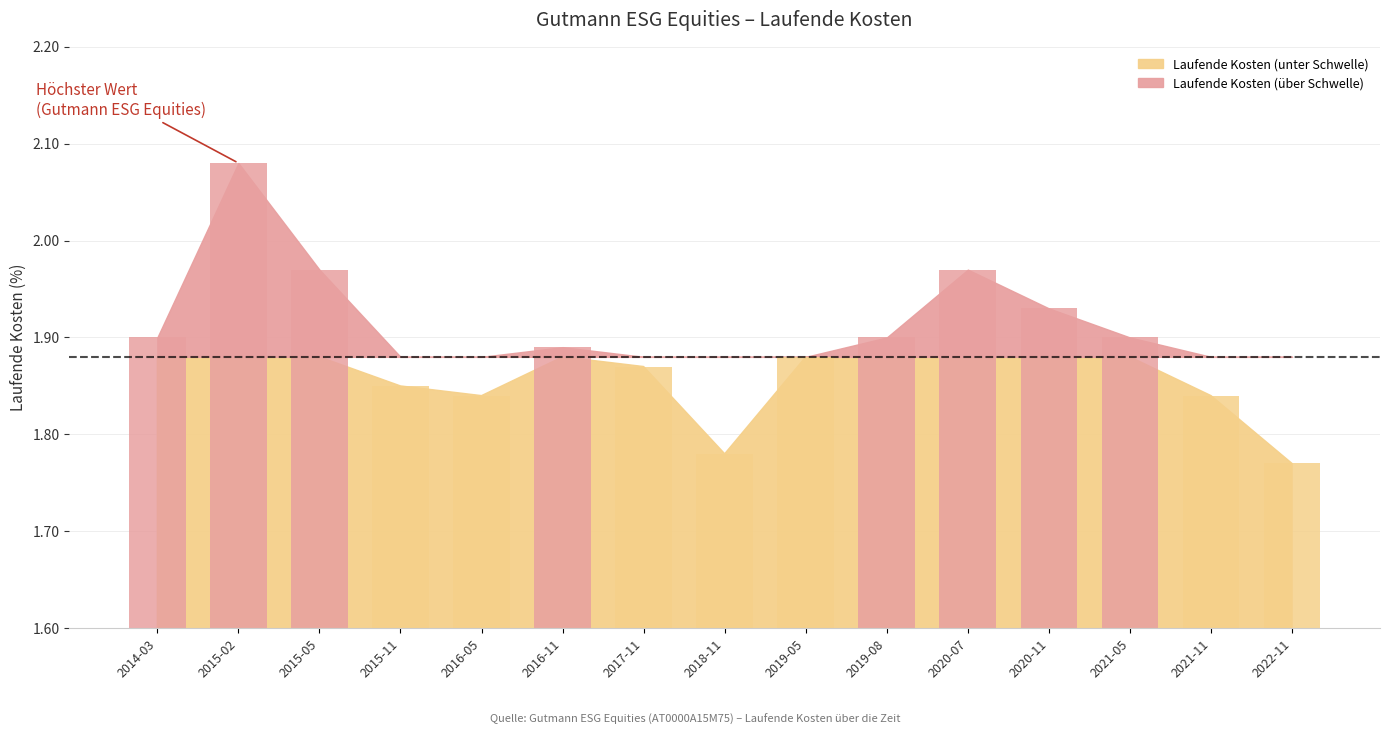

What is the difference between the maximum and minimum values?

0.3